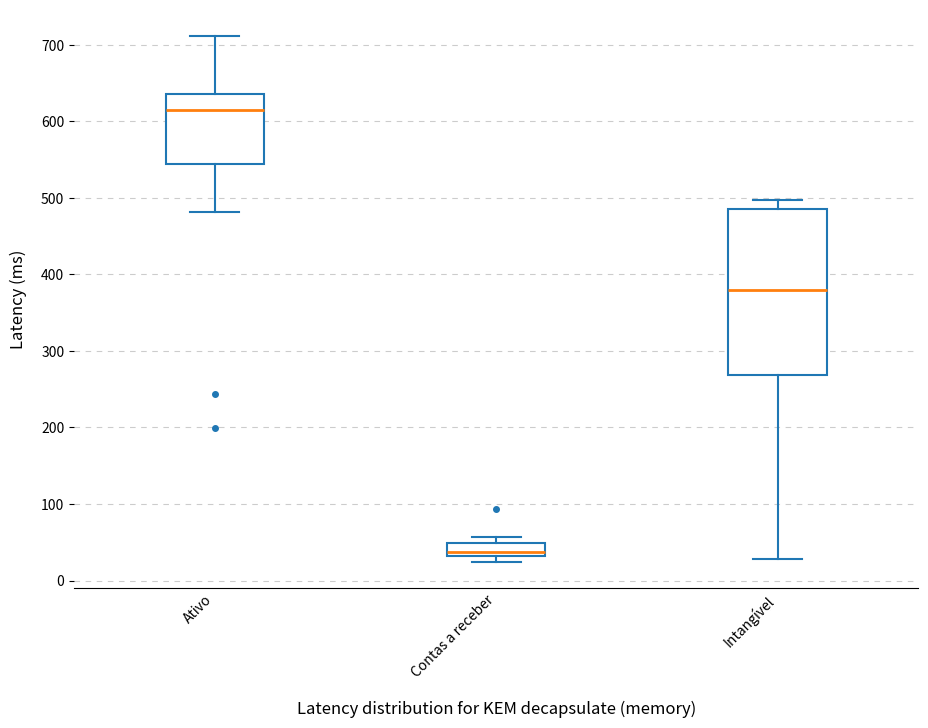

Which box is the tallest, from its lower edge to its upper edge?

Intangível